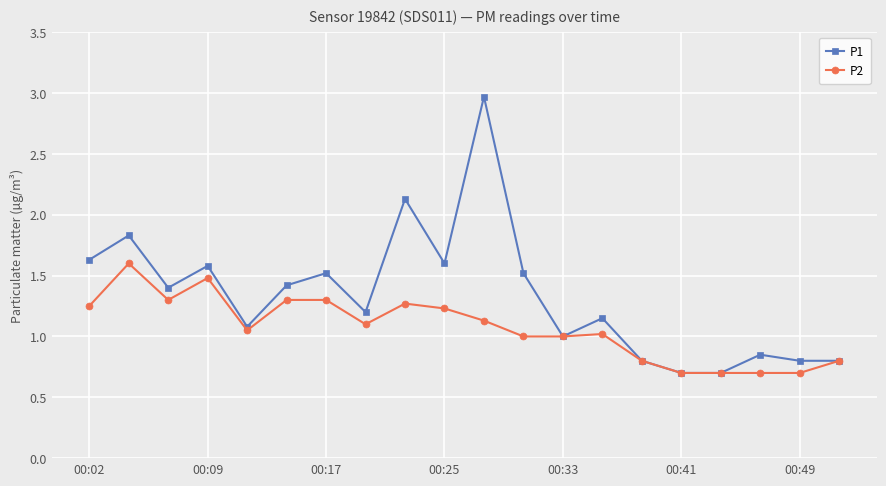

Which series has the largest total across all categories?

P1